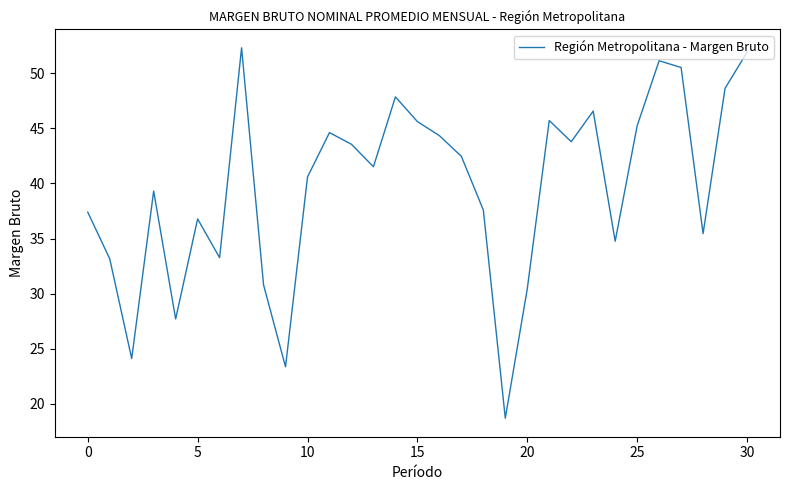

What is the smallest value displayed?

18.7